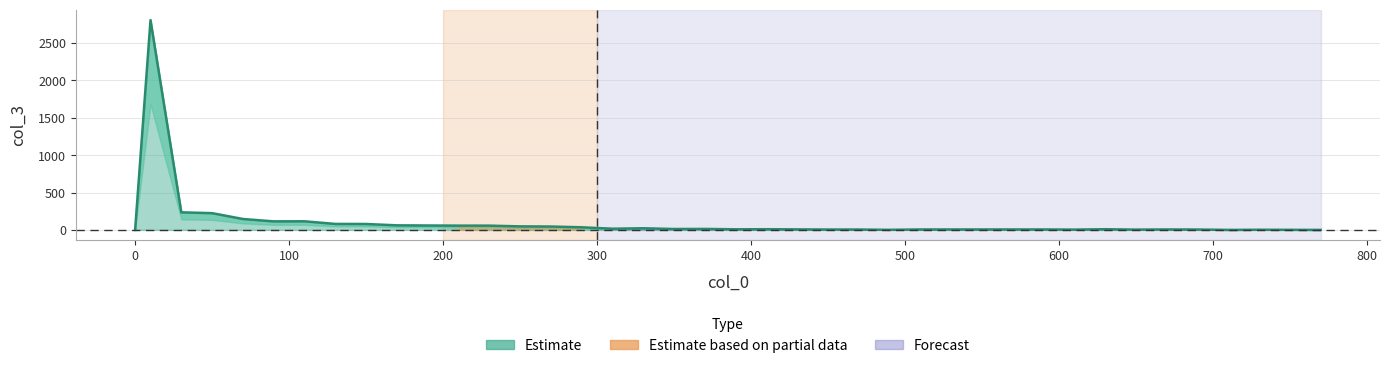

Which category has the highest value across all series?

10